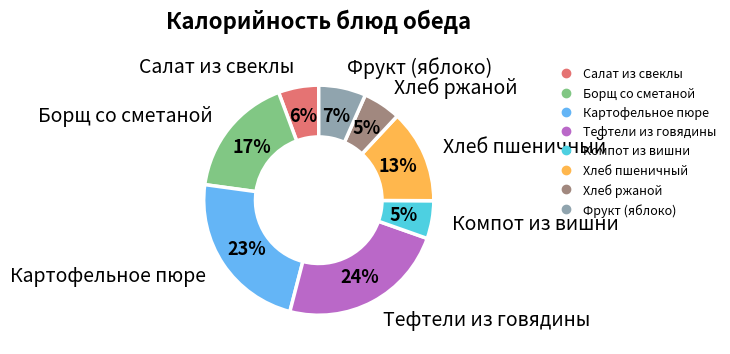

How many slices are in this pie chart?

8